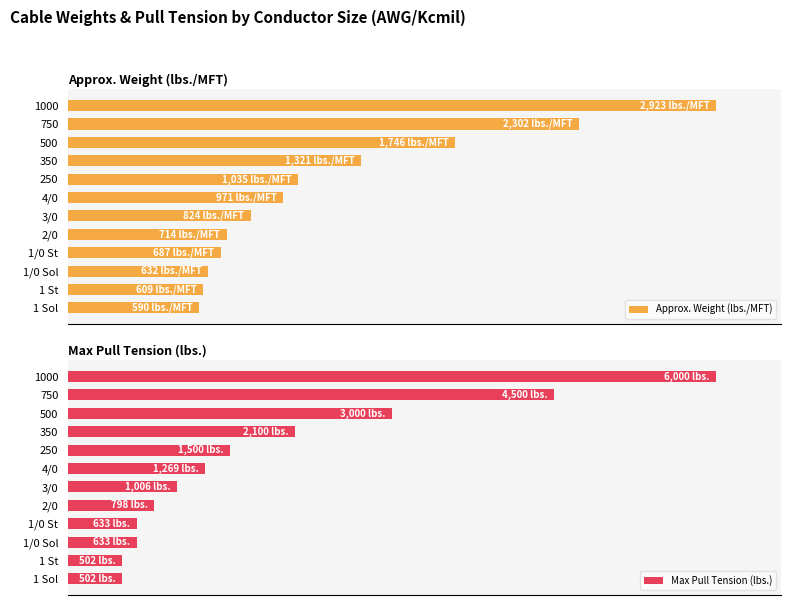

What is the difference between the second highest and minimum values in the Approx. Weight (lbs./MFT) series?

58.6